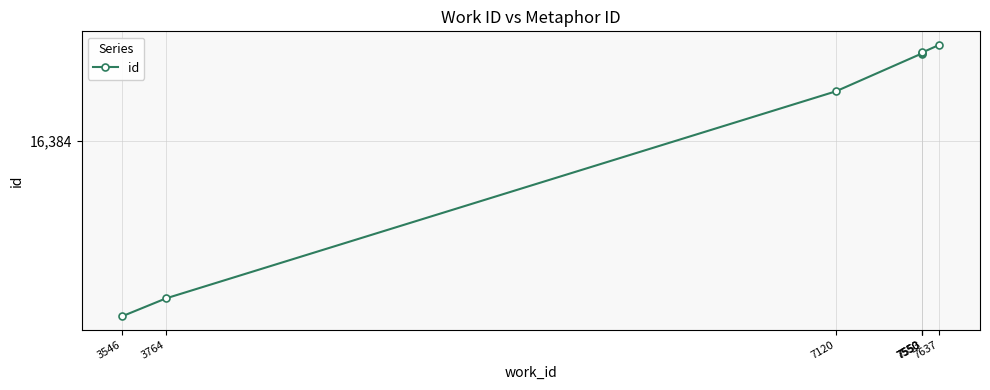

List the labels in order of value, largest first.

7637, 7553, 7550, 7550, 7120, 3764, 3546